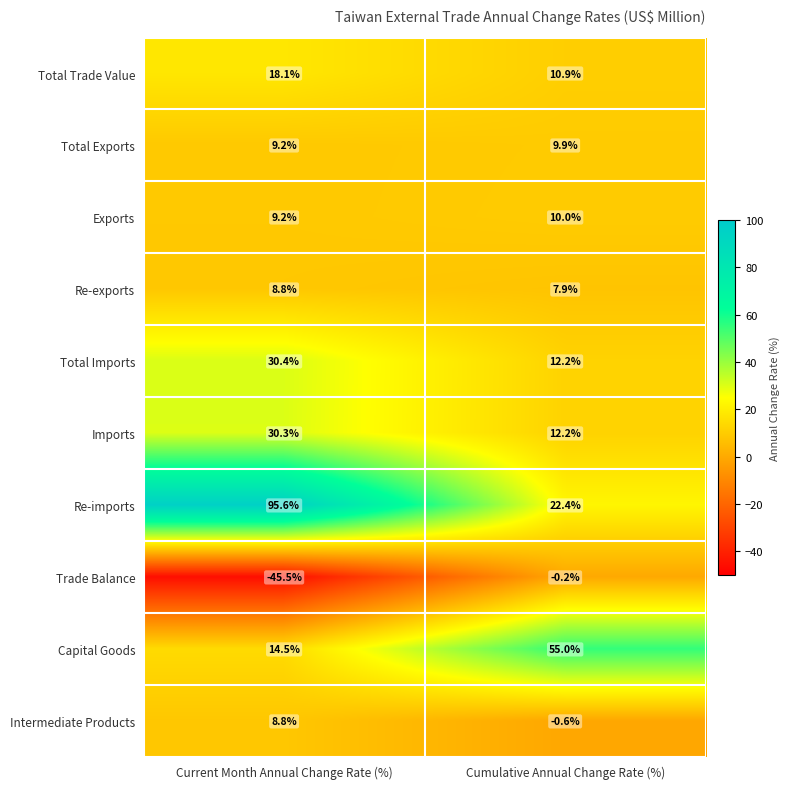

What is the spread (max minus min) of values at Cumulative Annual Change Rate (%)?

55.6